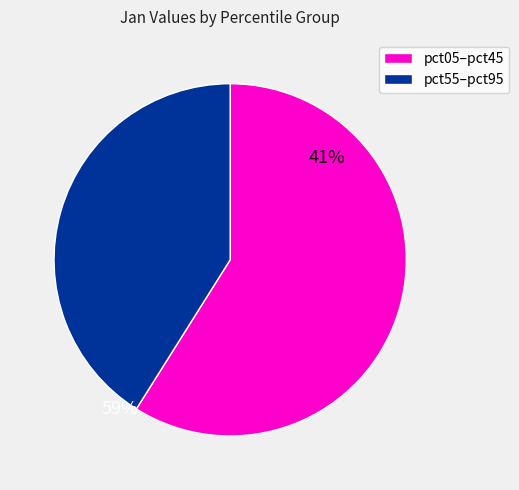

Rank the categories by value from highest to lowest.

pct05–pct45, pct55–pct95